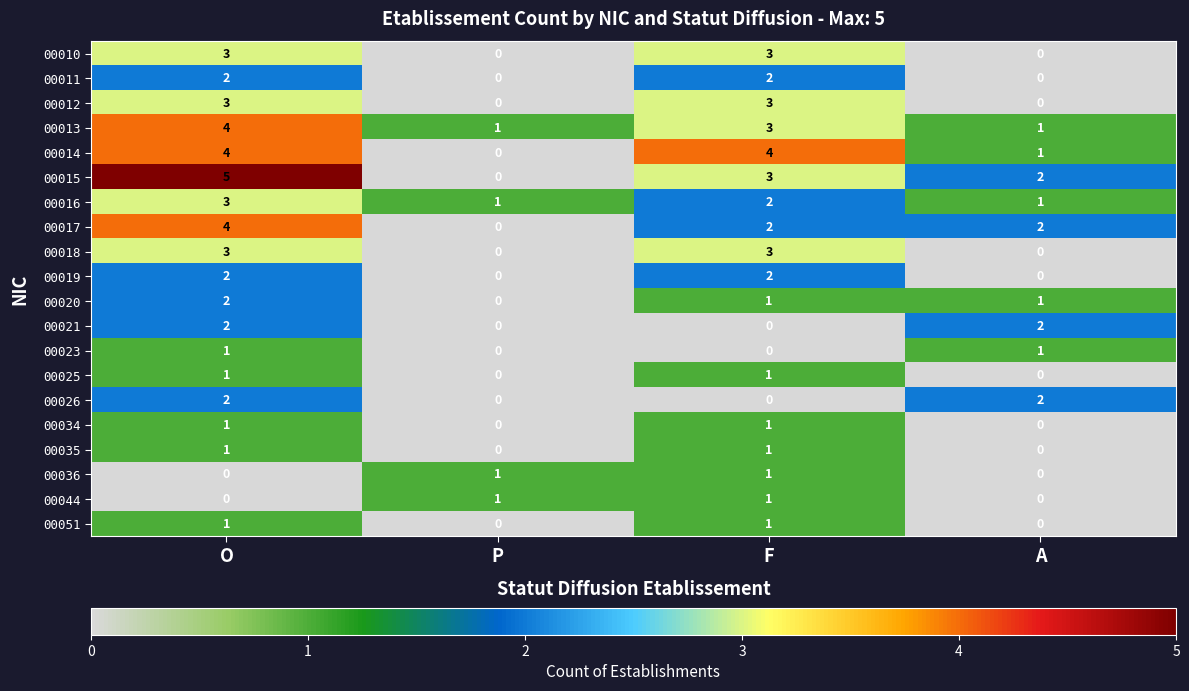

At which label is 00015 closest to 2?

A